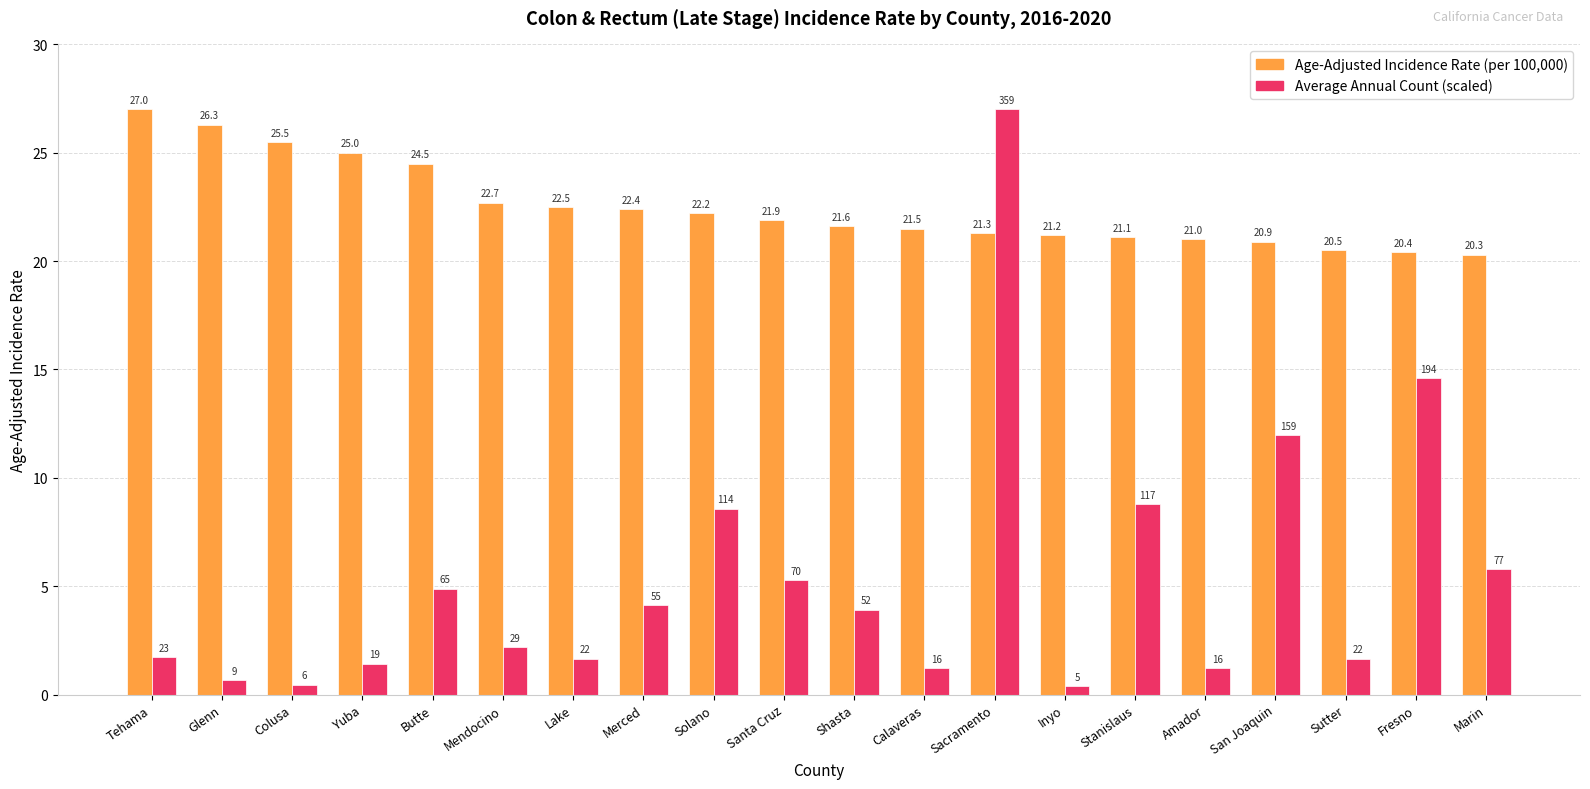

How many categories are shown in the chart?

20